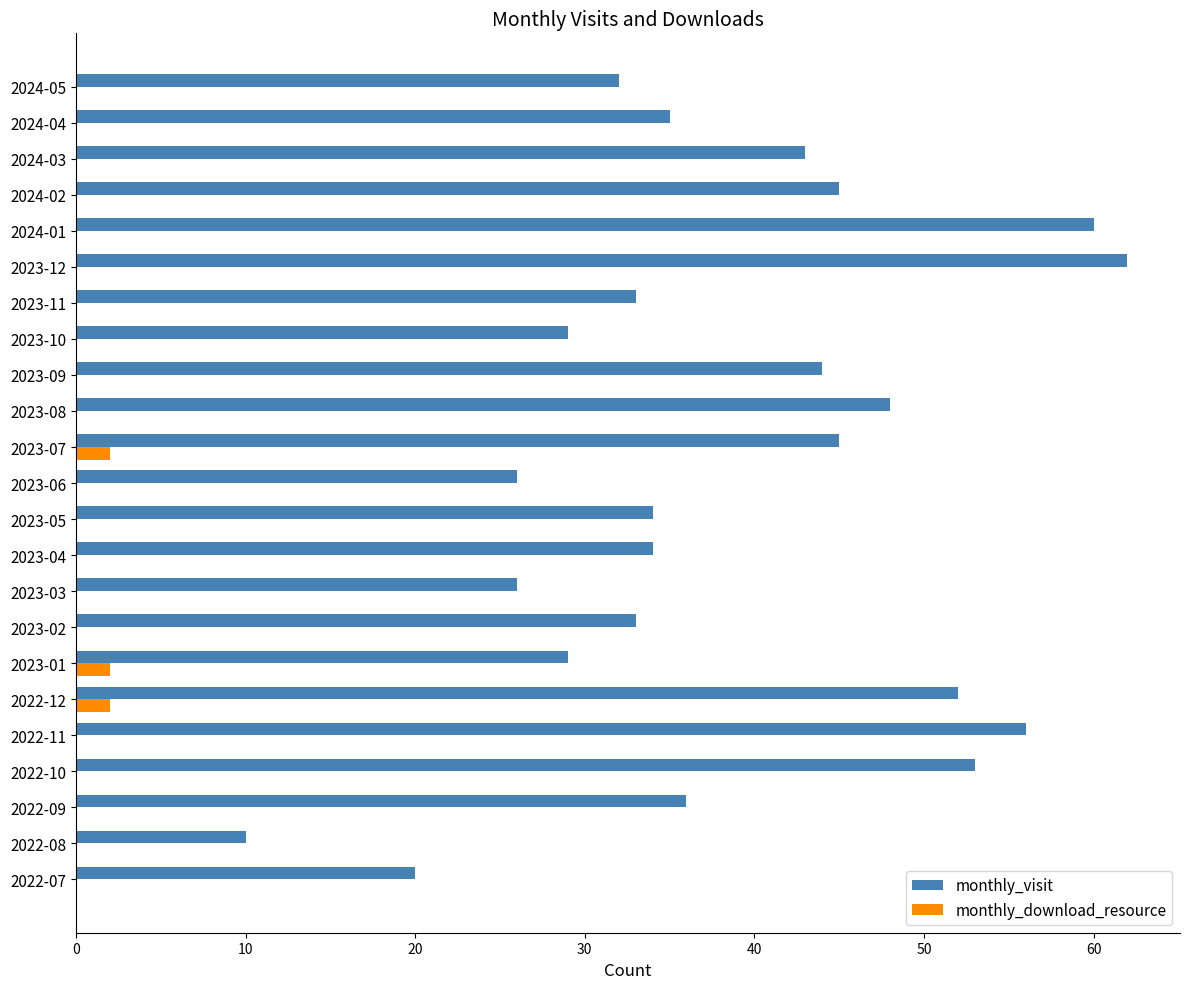

The monthly_visit series shows 45 at 2024-02. True or false?

True